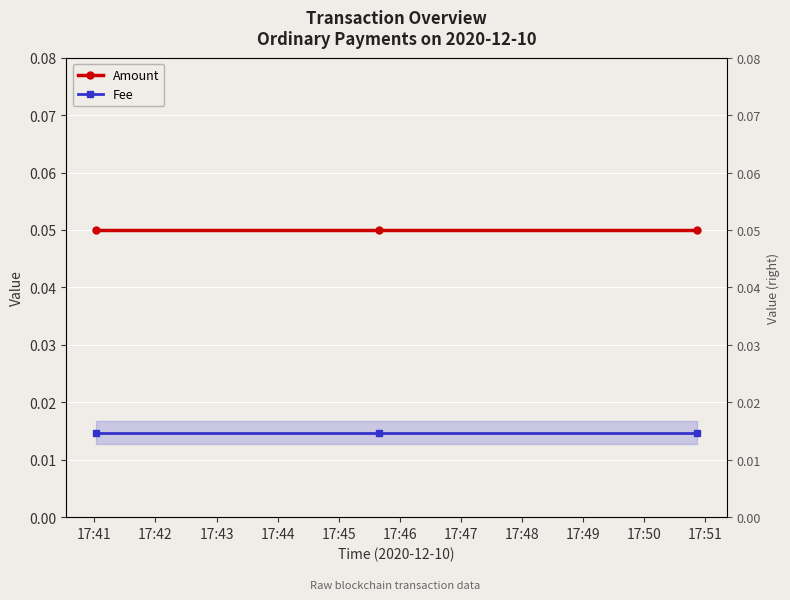

The Fee series shows 0.0 at 17:42. True or false?

False